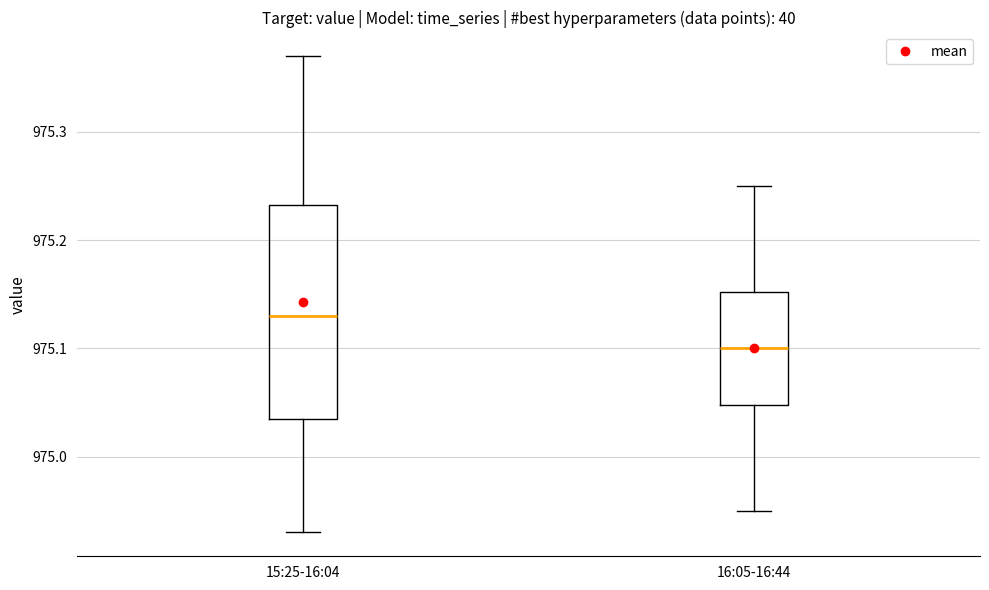

Reading left to right, read every box against the y-axis: the position of its median line, the range the box covers, and the ends of its whiskers. The values are not printed on the chart, so give them approximately, as read against the axis.

15:25-16:04: median 975.13, box 975.04 to 975.23, whiskers 974.93 to 975.37
16:05-16:44: median 975.10, box 975.05 to 975.15, whiskers 974.95 to 975.25